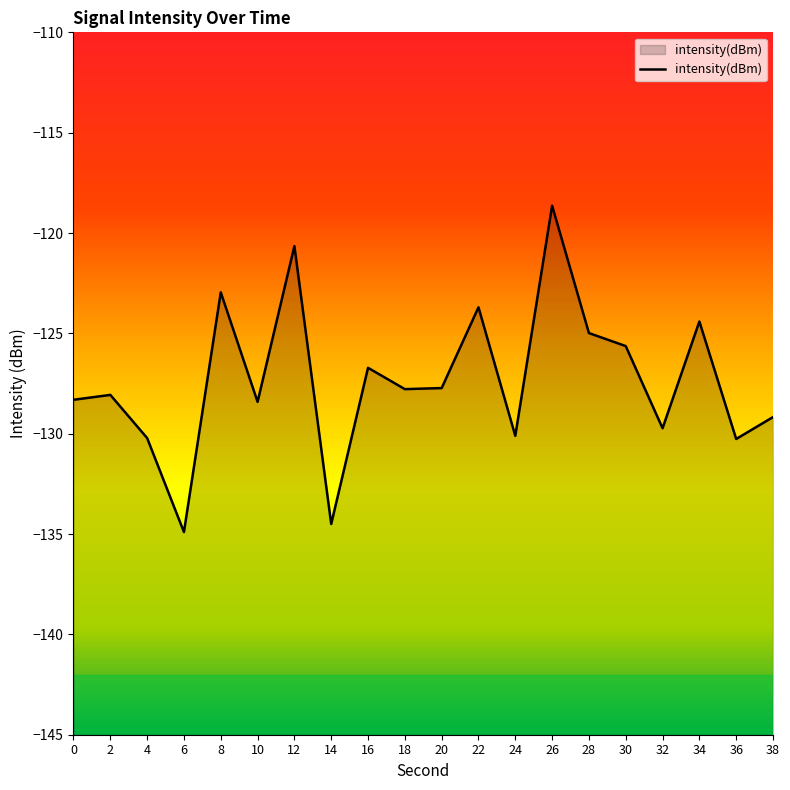

What is the smallest value displayed?

-134.9